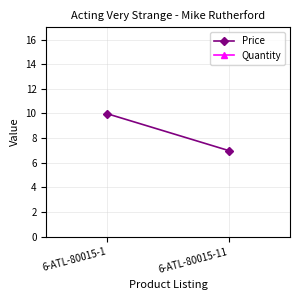

Reading right to left, list all the values displayed in this chart.

Price: 7.0	10.0
Quantity: 90.0	90.0